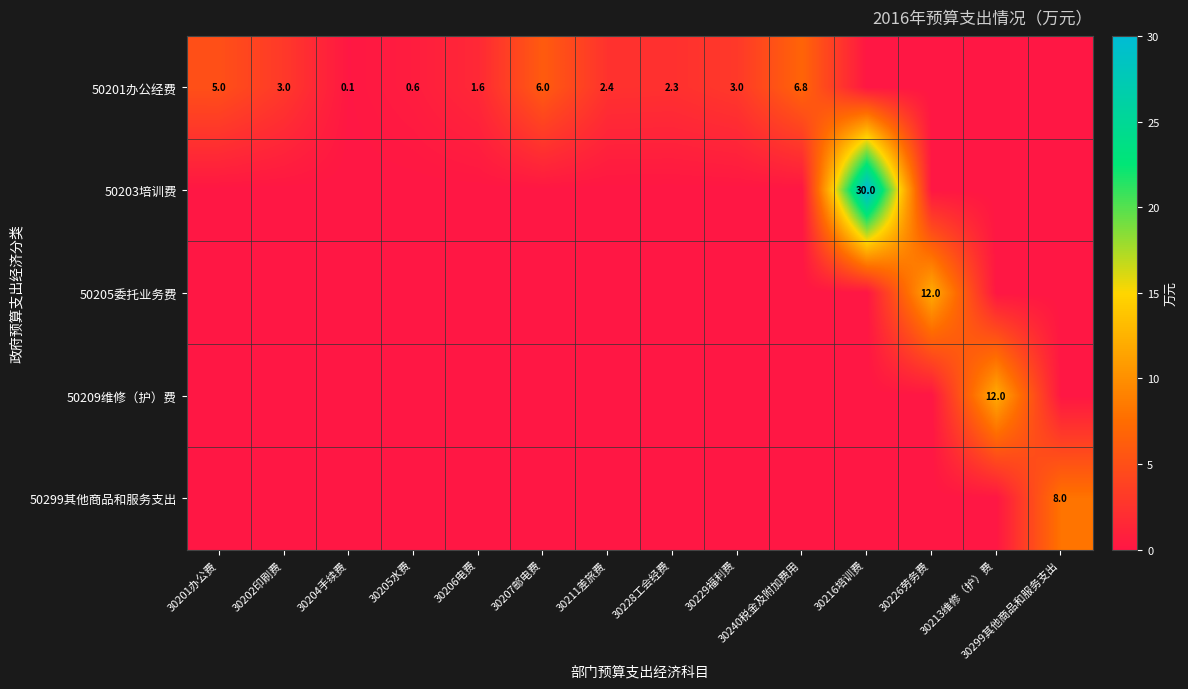

Rank the categories by 50299其他商品和服务支出 value from highest to lowest.

30299其他商品和服务支出, 30201办公费, 30202印刷费, 30204手续费, 30205水费, 30206电费, 30207邮电费, 30211差旅费, 30228工会经费, 30229福利费, 30240税金及附加费用, 30216培训费, 30226劳务费, 30213维修（护）费